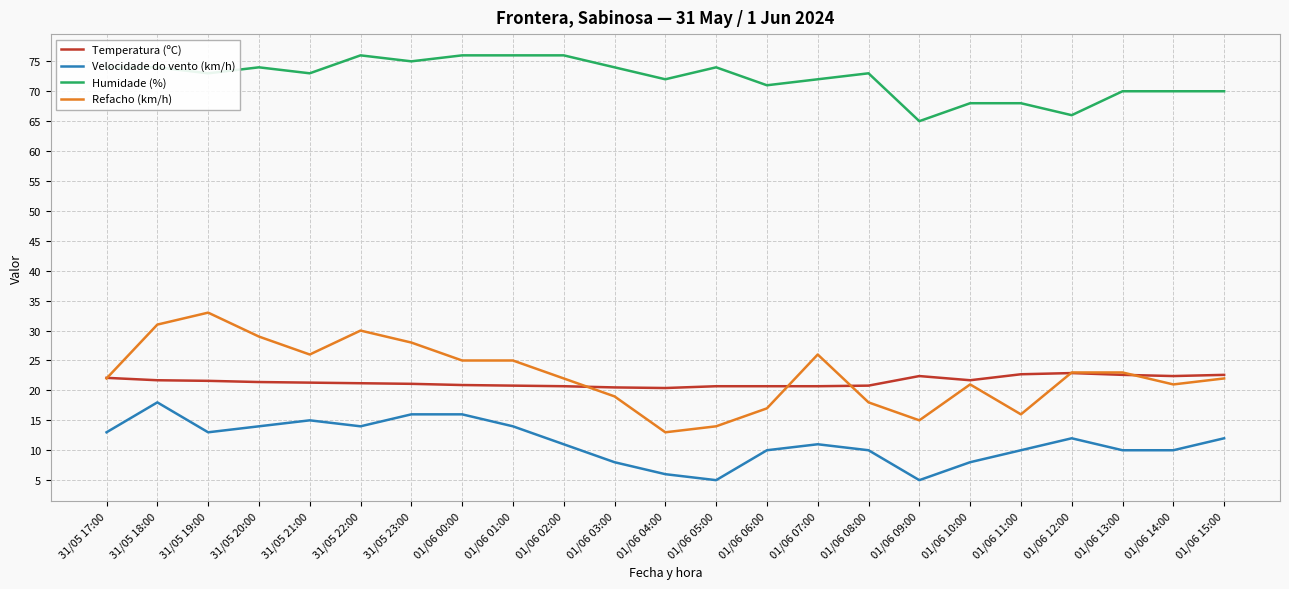

True or false: Velocidade do vento (km/h) and Humidade (%) intersect in this chart.

False